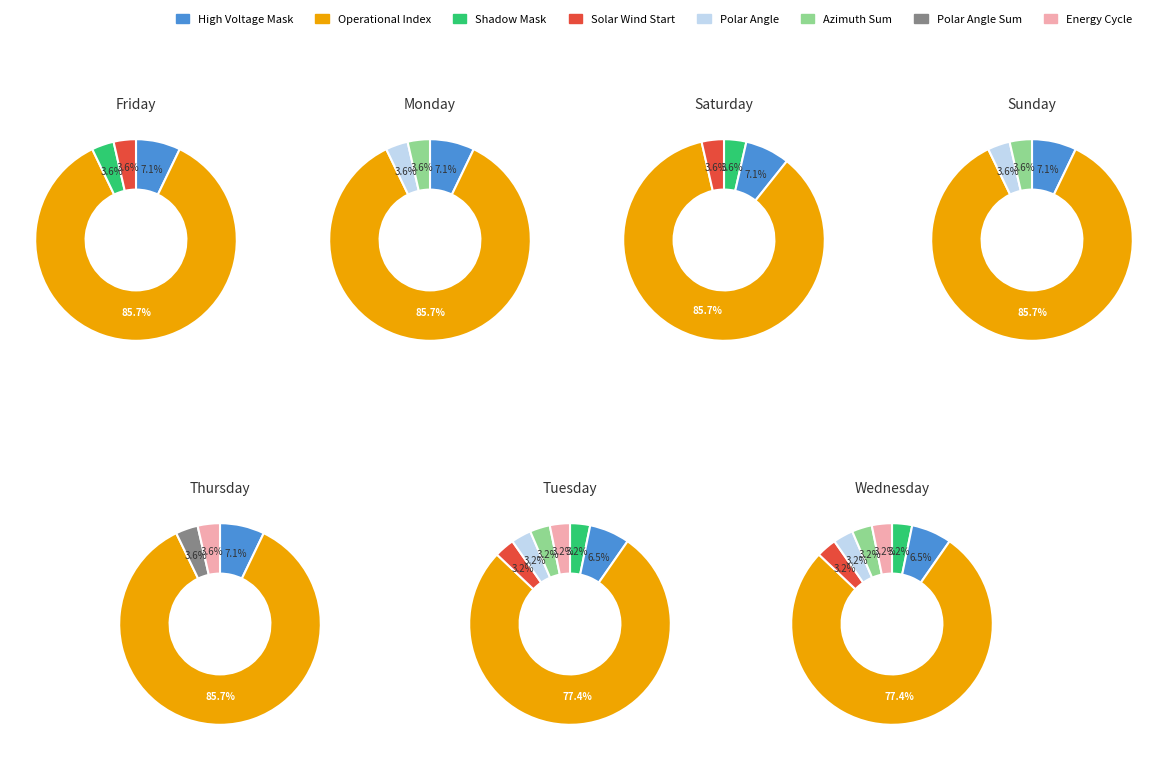

To the nearest percent, what is the average slice percentage?

12%